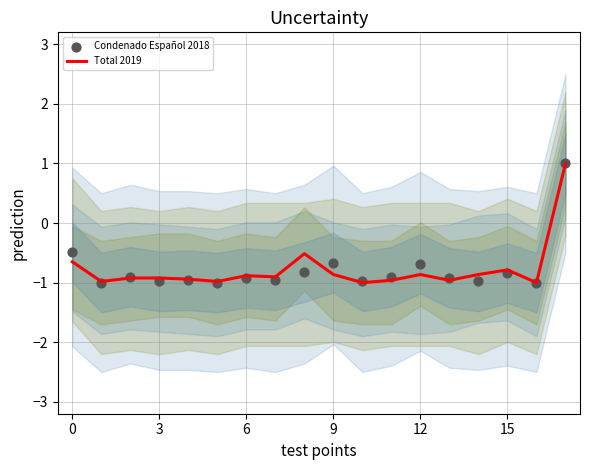

At which category is the sum across all series the highest?

17